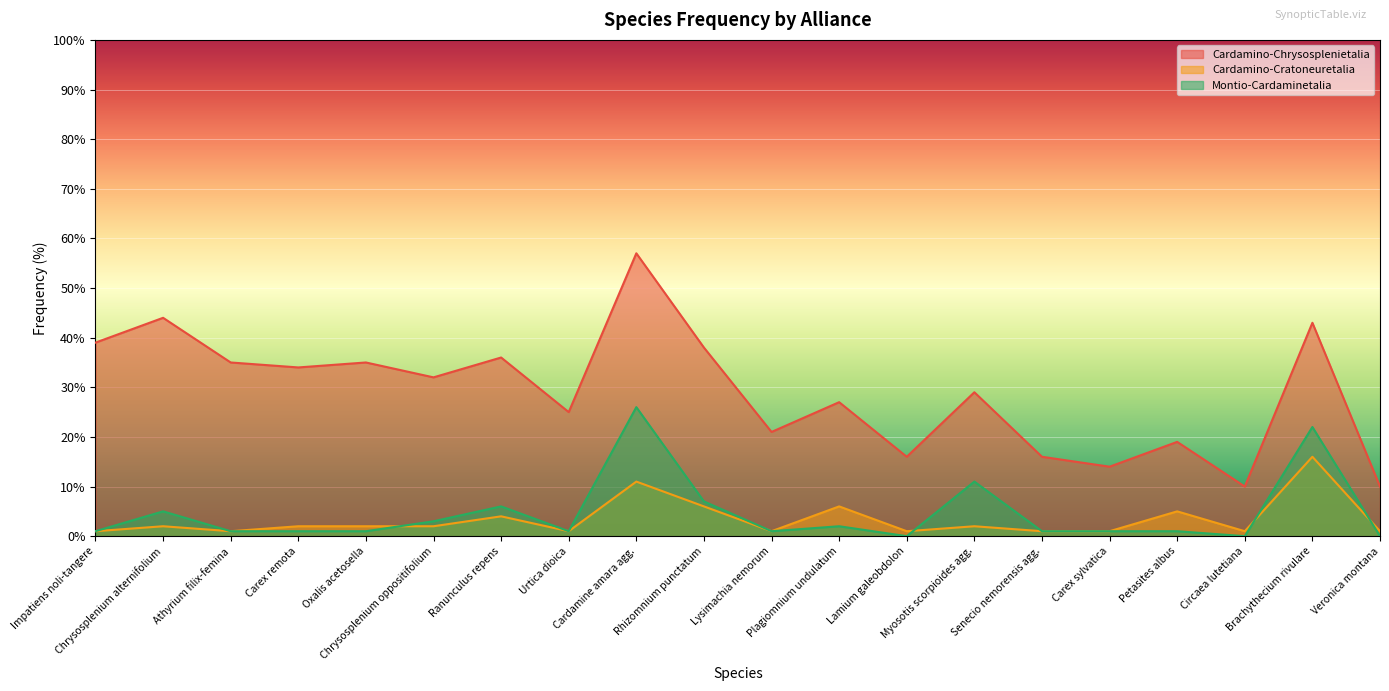

The value of Cardamino-Cratoneuretalia at Brachythecium rivulare is 16. True or false?

True